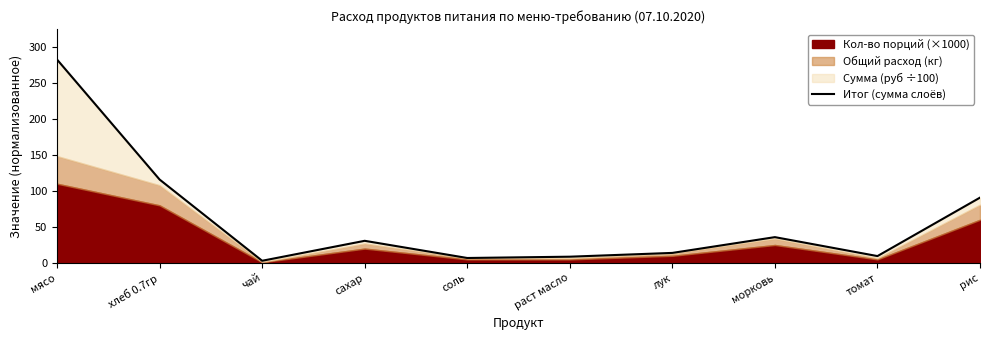

Reading right to left, extract all data points from this chart.

рис=90.7	томат=9.6	морковь=35.9	лук=14.0	раст масло=8.7	соль=6.9	сахар=30.8	чай=3.1	хлеб 0.7гр=115.8	мясо=282.3